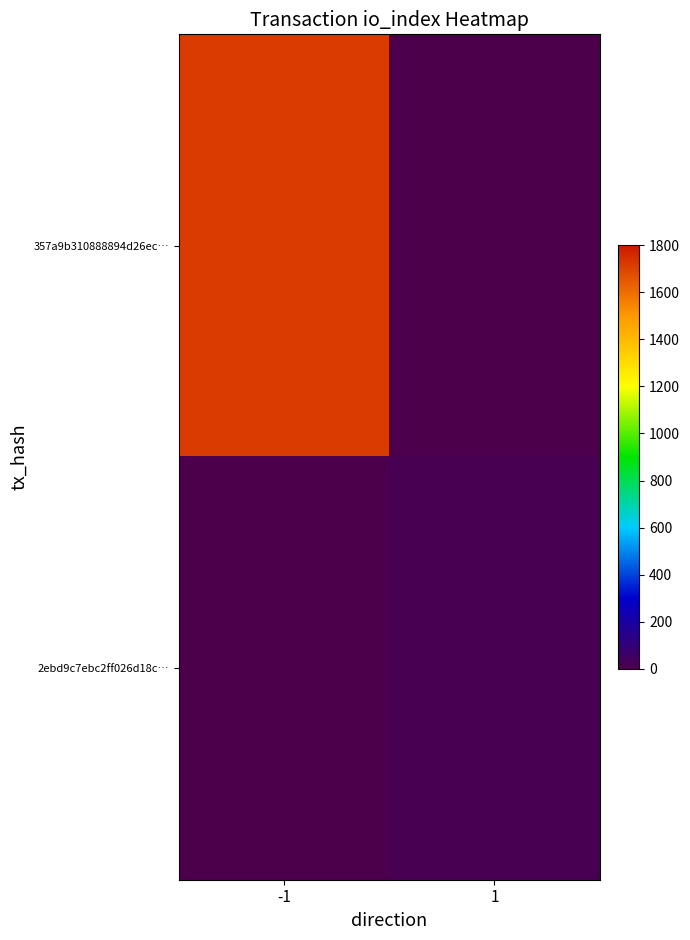

Which category has the highest value across all series?

-1